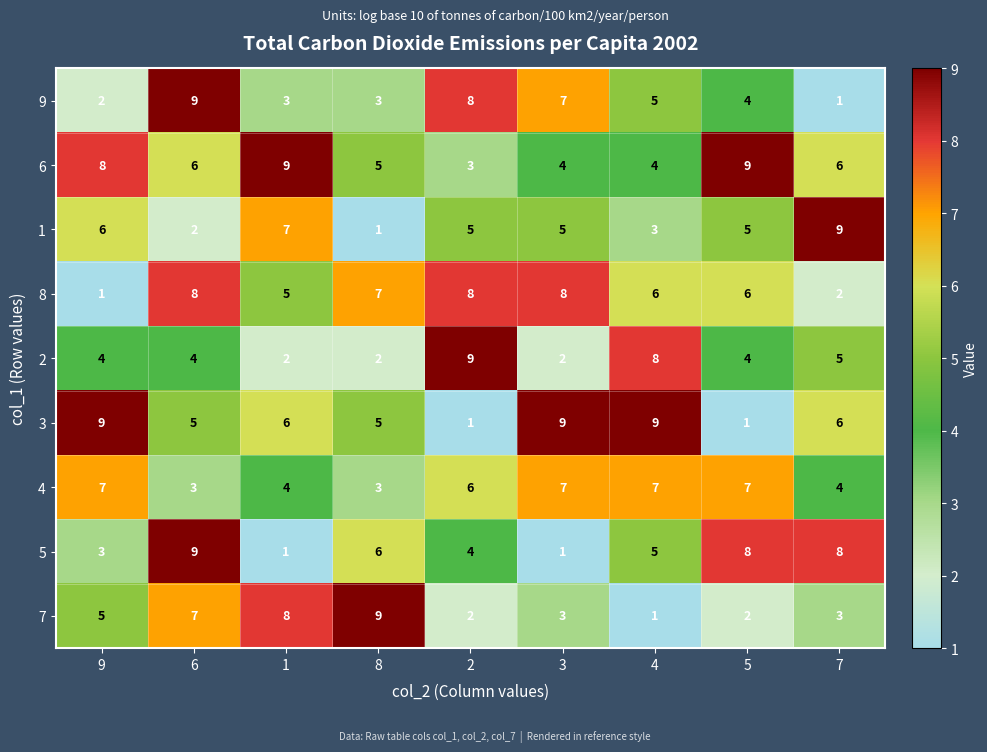

What is the difference between the maximum and second lowest values in the 2 series?

7